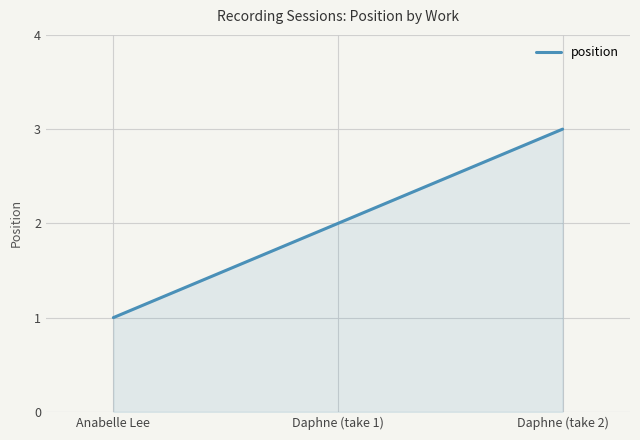

At which category does the chart reach its peak across all series?

Daphne (take 2)